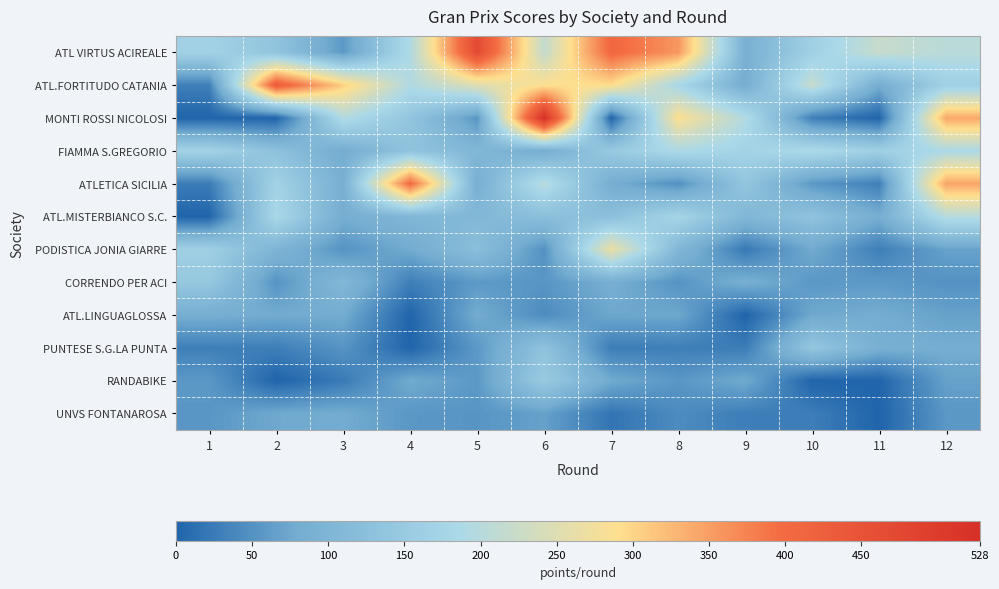

At which category is the sum across all series the highest?

6